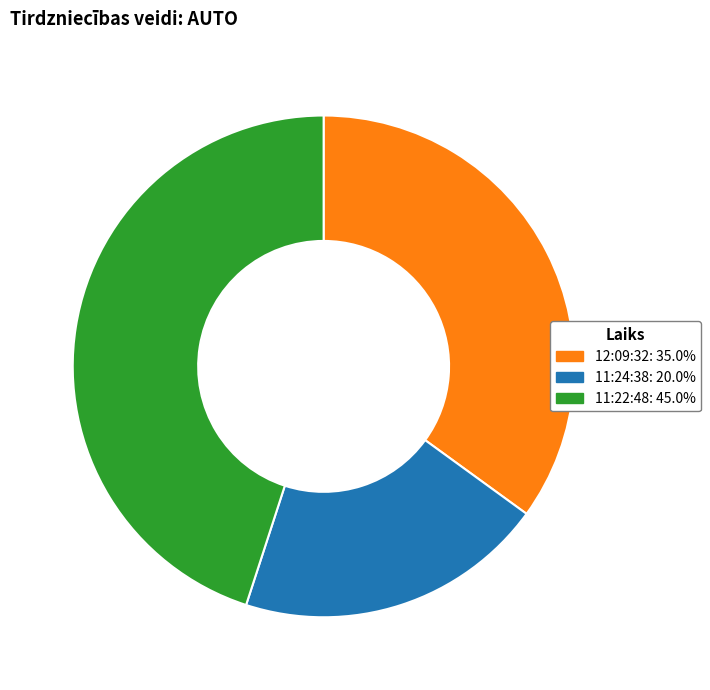

Combined, do 11:22:48 and 12:09:32 account for over 50%?

Yes